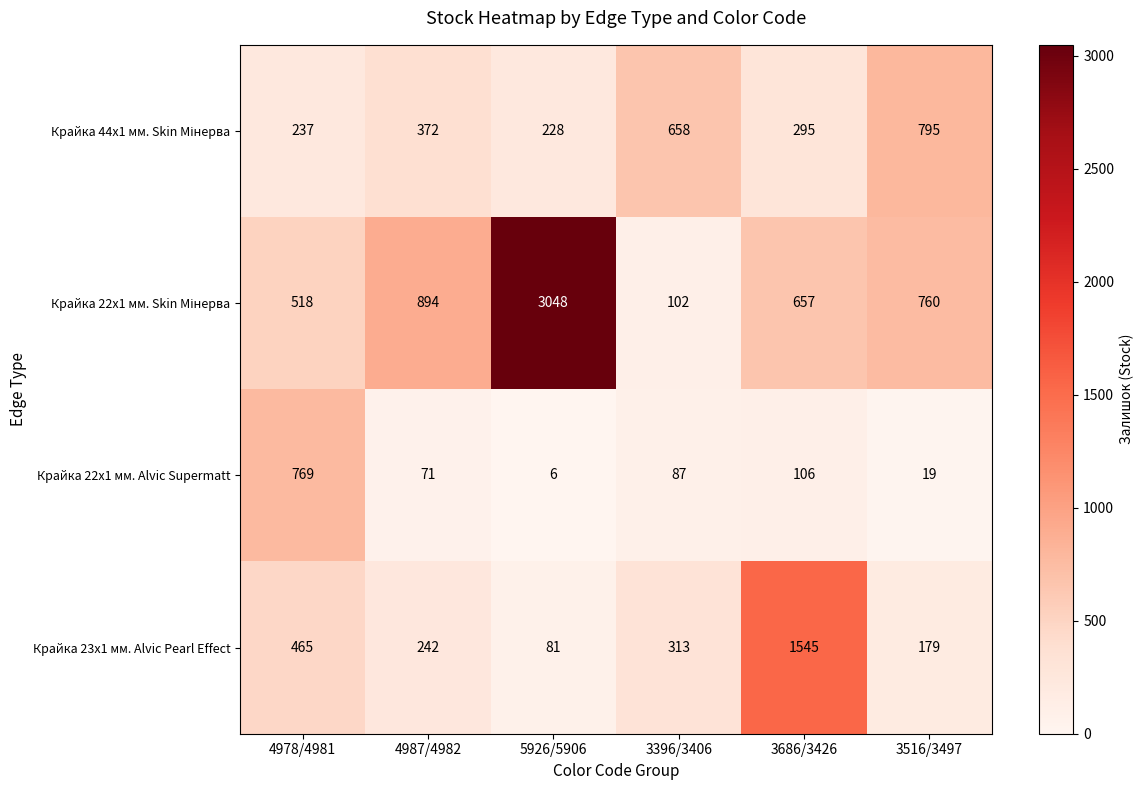

What is the minimum value shown in the chart?

6